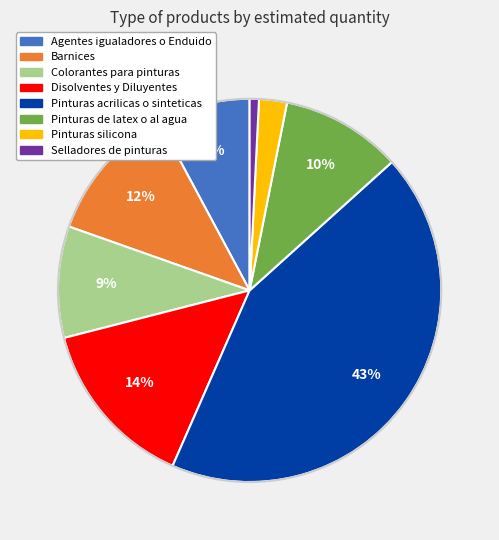

Is Pinturas silicona the majority of the pie?

No